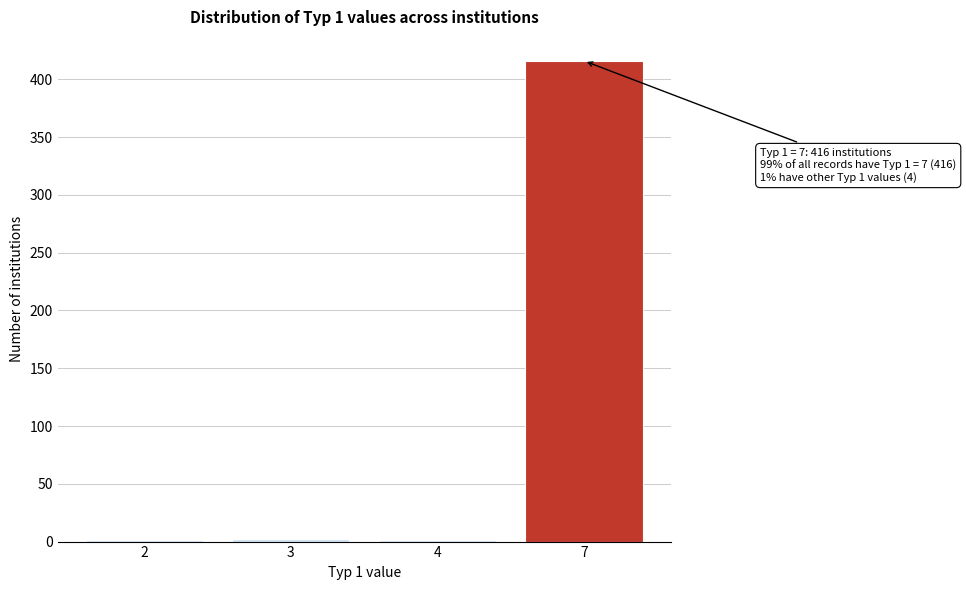

What is the greatest value displayed?

416